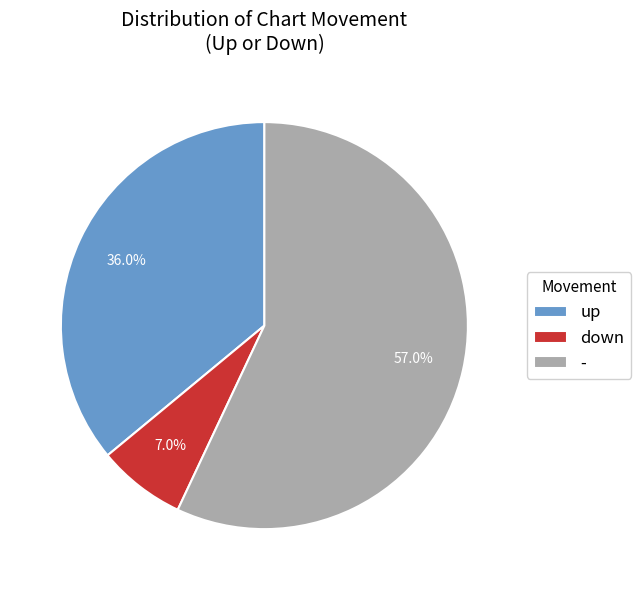

Which slice is the smallest?

down